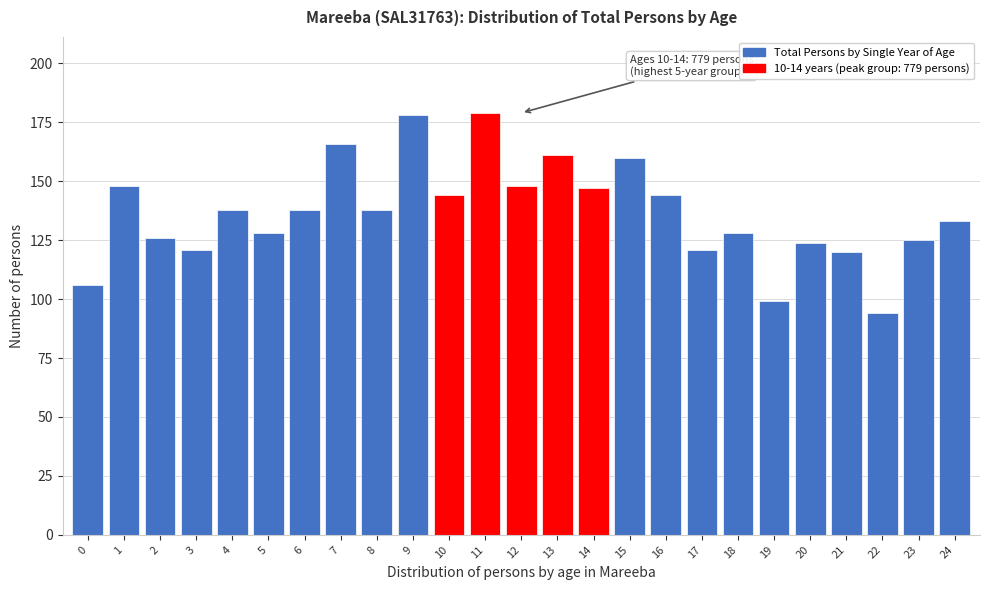

Reading right to left, list all the values displayed in this chart.

24=133	23=125	22=94	21=120	20=124	19=99	18=128	17=121	16=144	15=160	14=147	13=161	12=148	11=179	10=144	9=178	8=138	7=166	6=138	5=128	4=138	3=121	2=126	1=148	0=106